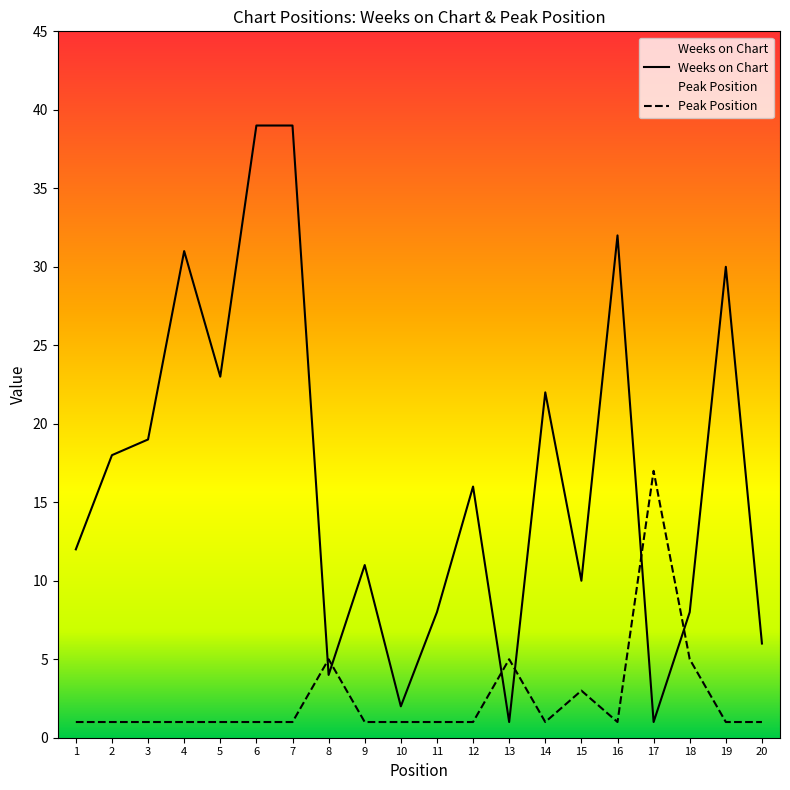

How many interior local peaks does the Weeks on Chart series have?

6